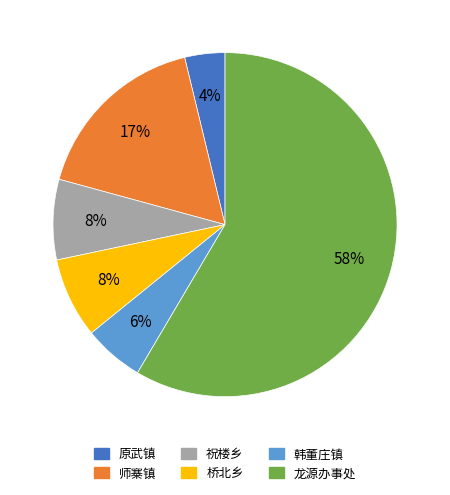

To the nearest percent, what is the difference between the 桥北乡 and 师寨镇 slice percentages?

9%